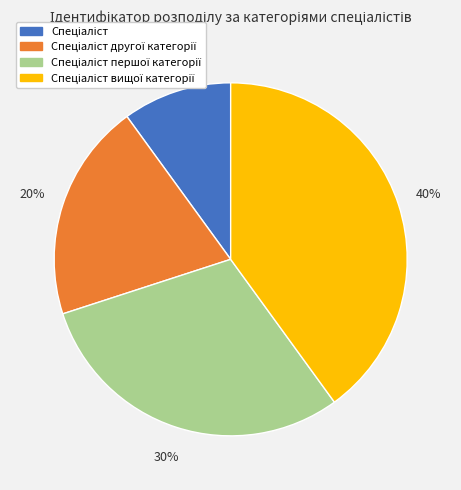

To the nearest percent, what is the difference between the largest and smallest slice percentages?

30%